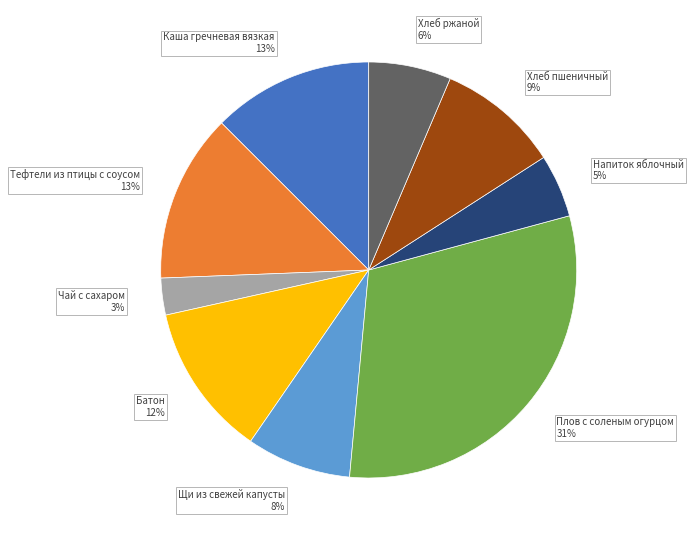

The Хлеб пшеничный slice represents 9% of the pie. True or false?

True